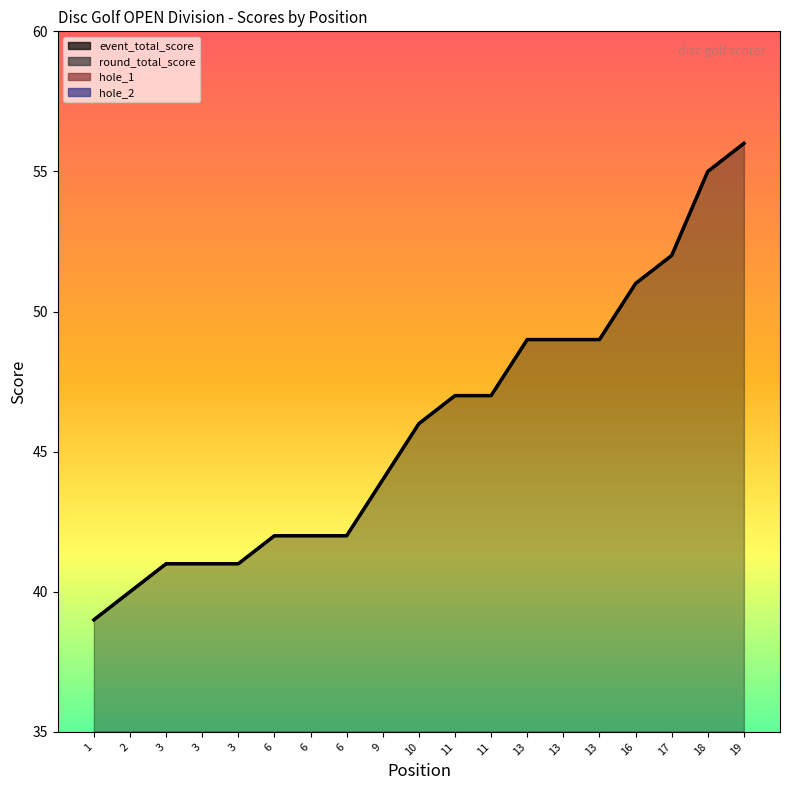

Rank the categories by hole_2 value from lowest to highest.

1, 2, 3, 6, 6, 6, 9, 10, 13, 3, 3, 11, 11, 13, 16, 17, 19, 18, 13